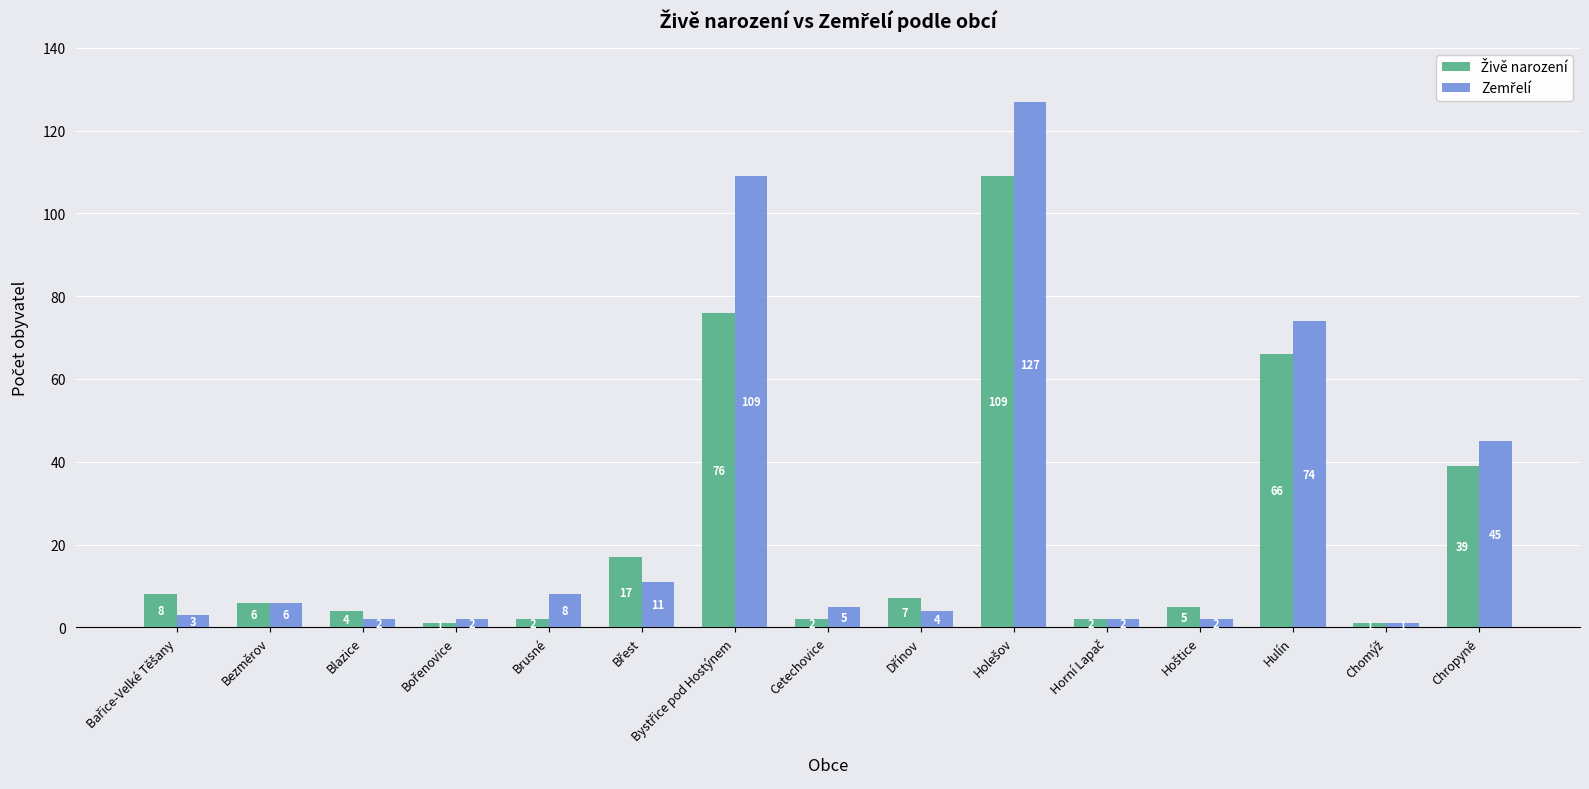

What is the maximum value shown in the chart?

127